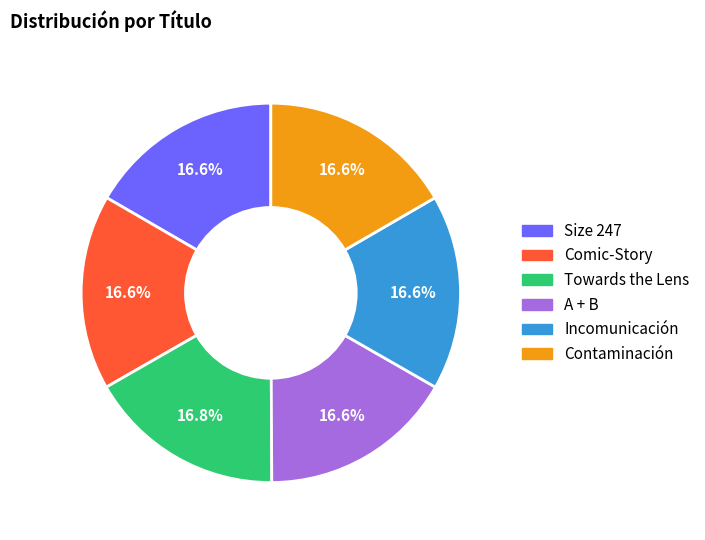

Does Size 247 account for over 50% of the chart?

No